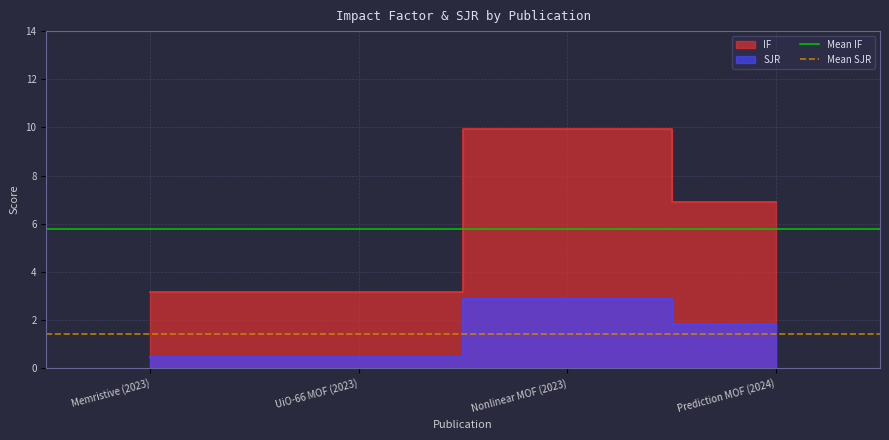

Read the Mean IF value at UiO-66 MOF (2023).

5.8